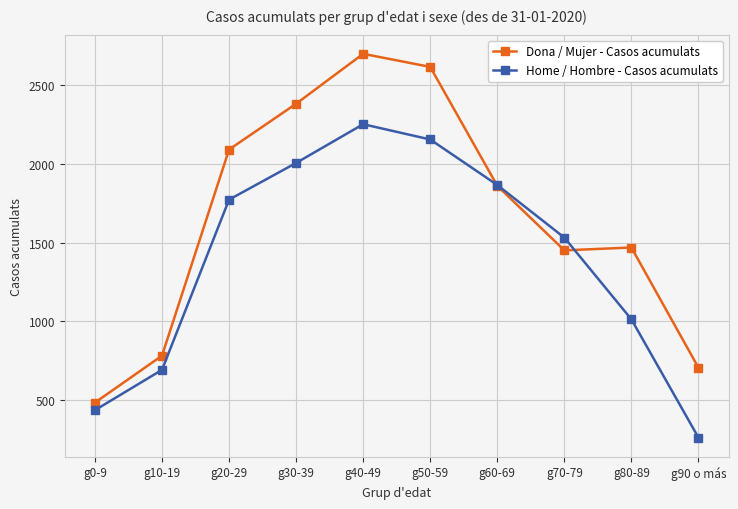

In Dona / Mujer - Casos acumulats, how many points are higher than both neighbors (excluding endpoints)?

2